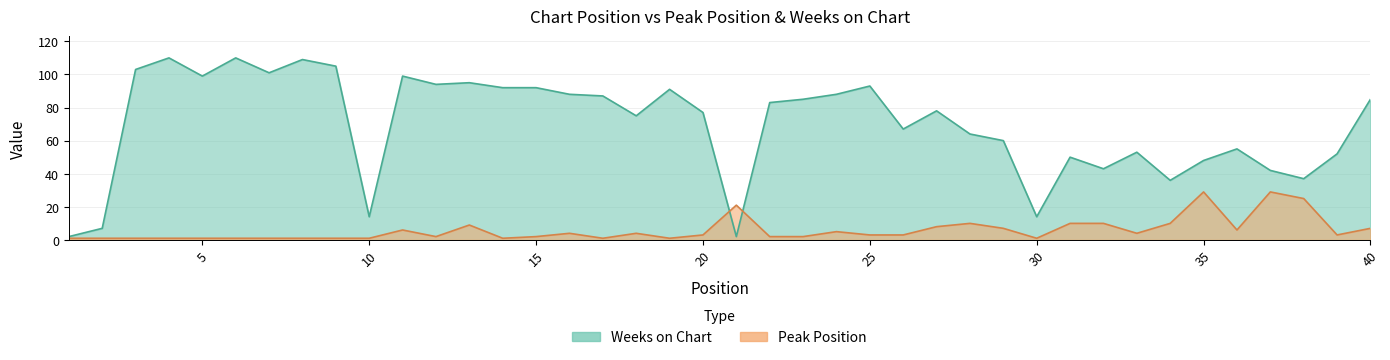

Where do Weeks on Chart and Peak Position first cross each other?

20 and 21